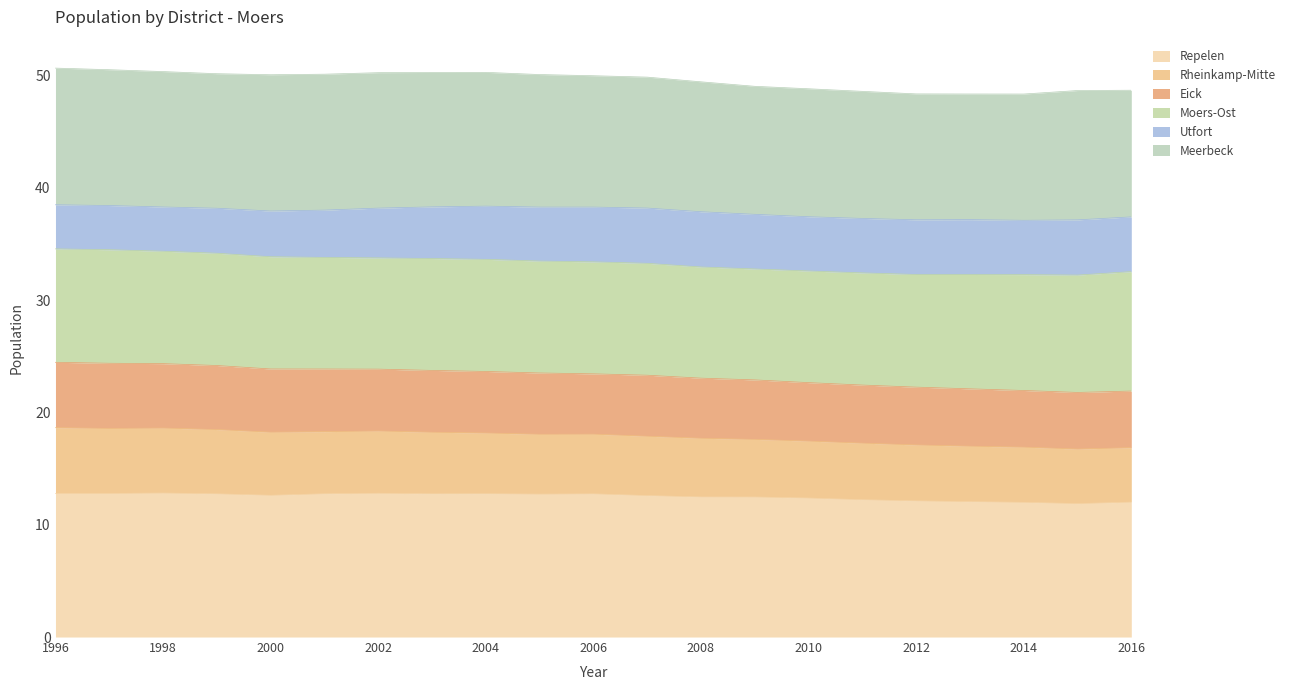

Is it true that Repelen equals 17.2 at 31.12.2003?

False